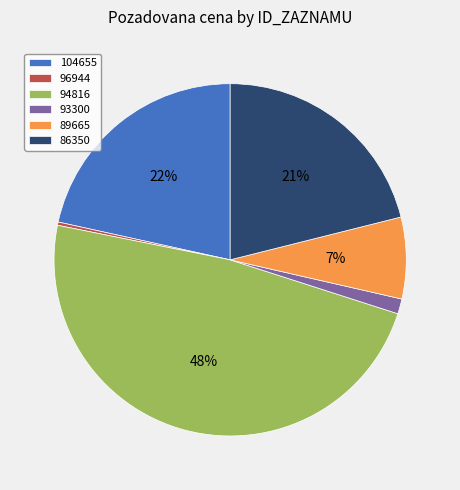

To the nearest percent, what is the difference between the largest and smallest slice percentages?

48%